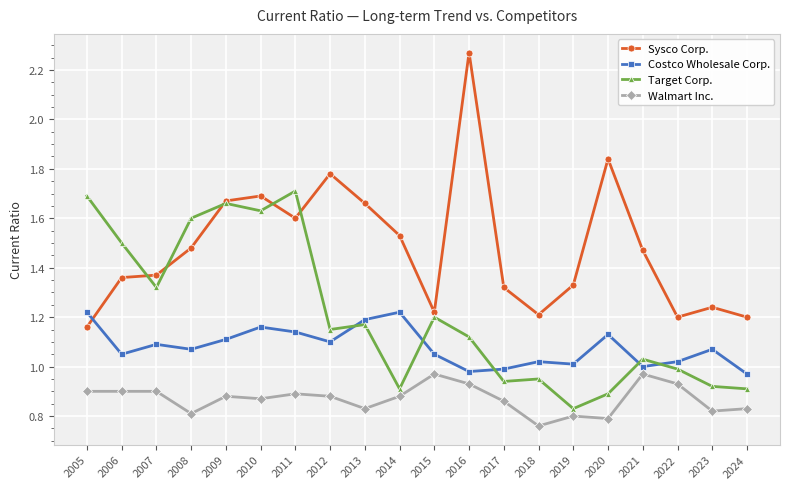

Count the Sysco Corp. values in the range 1 to 2.

19